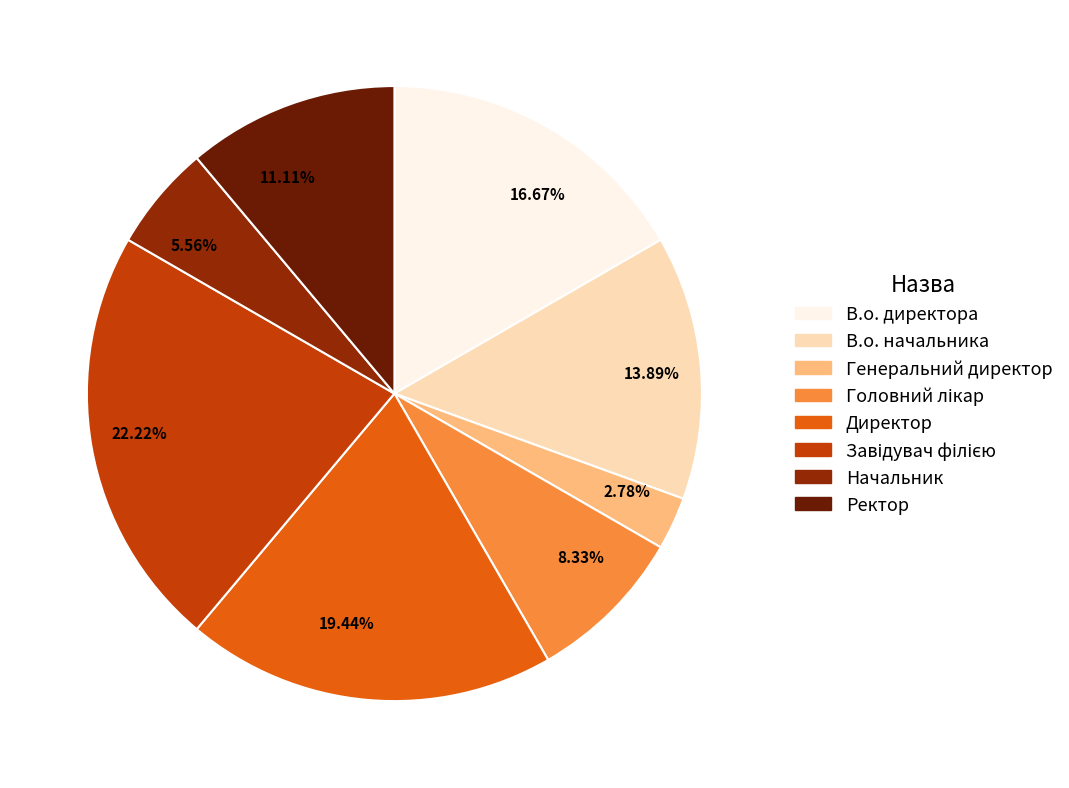

Is 16.67% the majority of the pie?

No